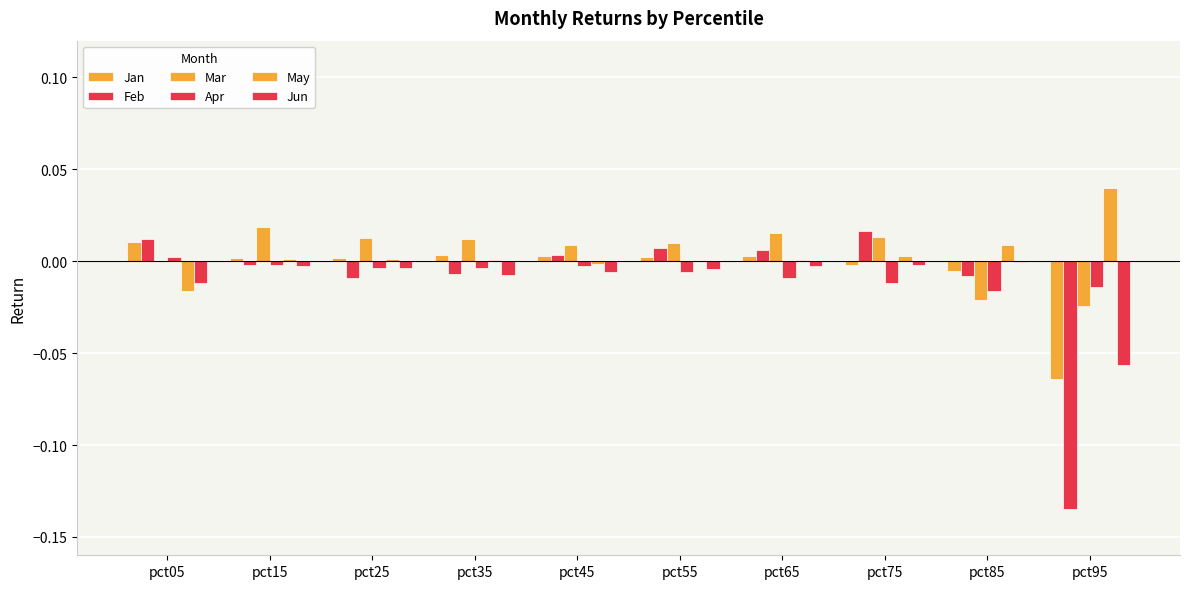

How many categories are shown in the chart?

10